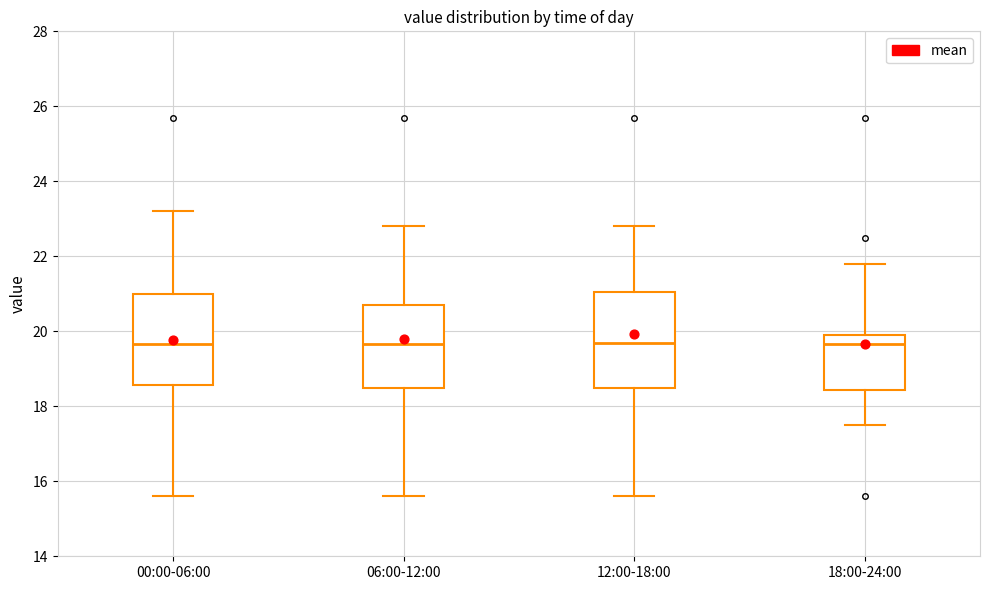

Where does the median line of the box for 12:00-18:00 sit on the y-axis? The values are not printed on the chart, so give them approximately, as read against the axis.

19.8